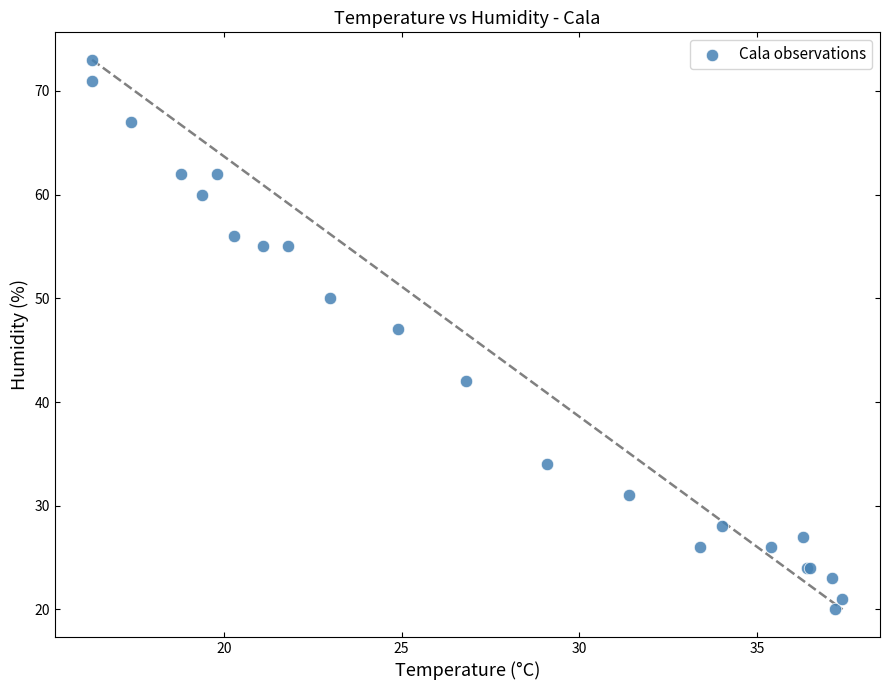

What Y value in the scatter plot is closest to 46?

47